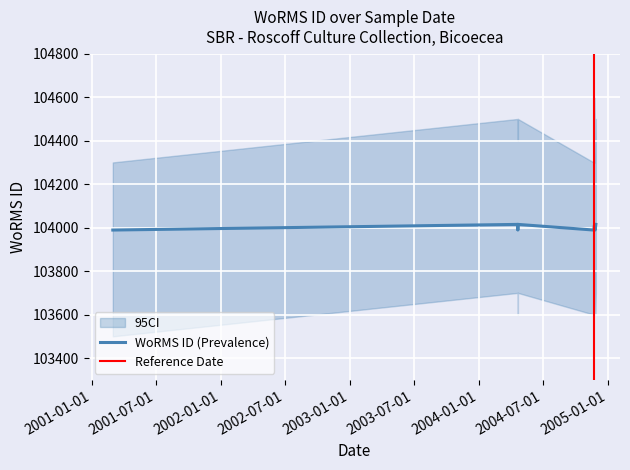

Where is the first local maximum?

2004-04-21